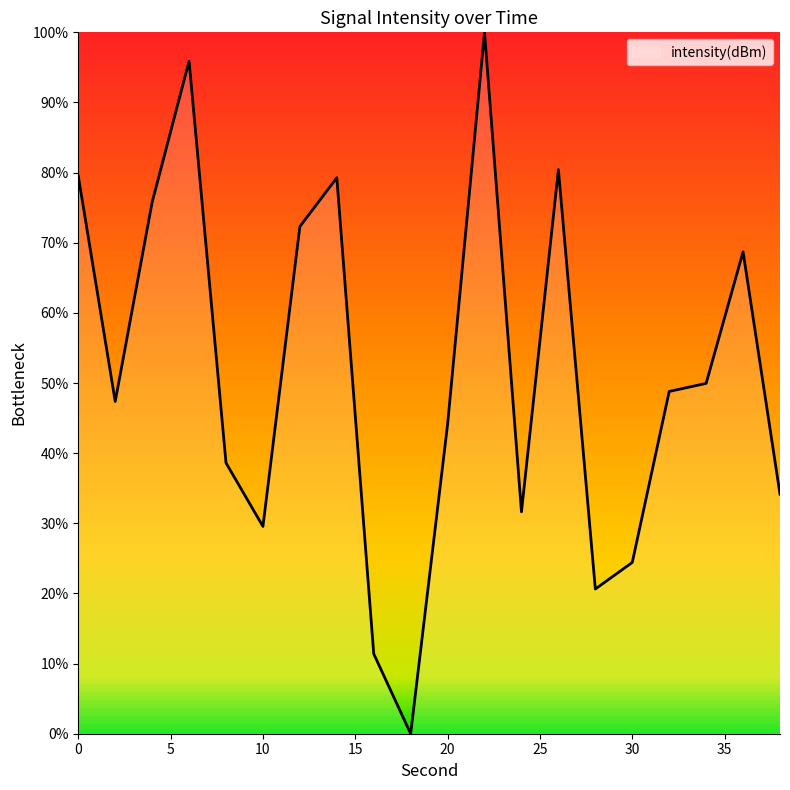

What is the maximum value shown in the chart?

100.0